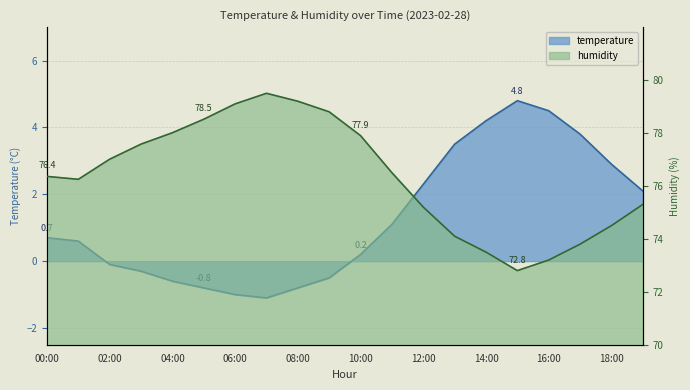

List the series in order of their overall mean, lowest first.

temperature, humidity